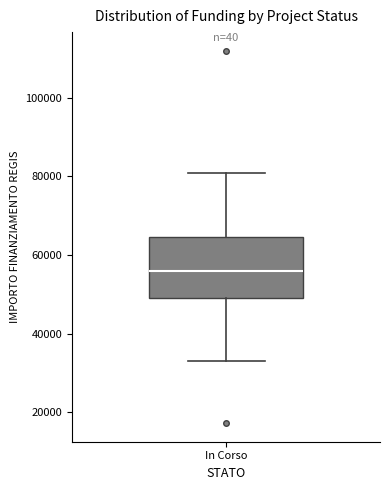

Read this box plot against the y-axis: the position of the median line, the range covered by the box, and the ends of both whiskers. The values are not printed on the chart, so give them approximately, as read against the axis.

median 56000, box 50000 to 64000, whiskers 32000 to 80000